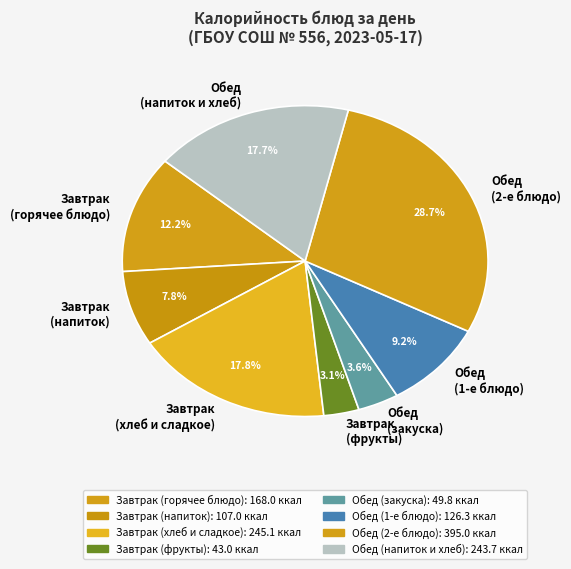

Between Обед (закуска) and Завтрак (напиток), which is larger?

Завтрак (напиток)